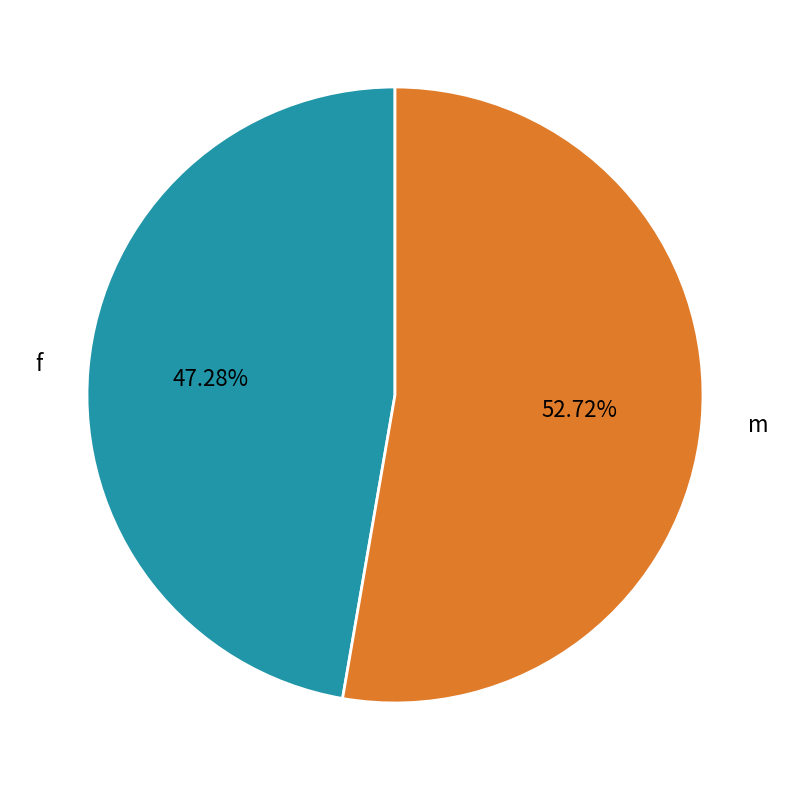

To the nearest percent, what percentage of the pie is m?

53%